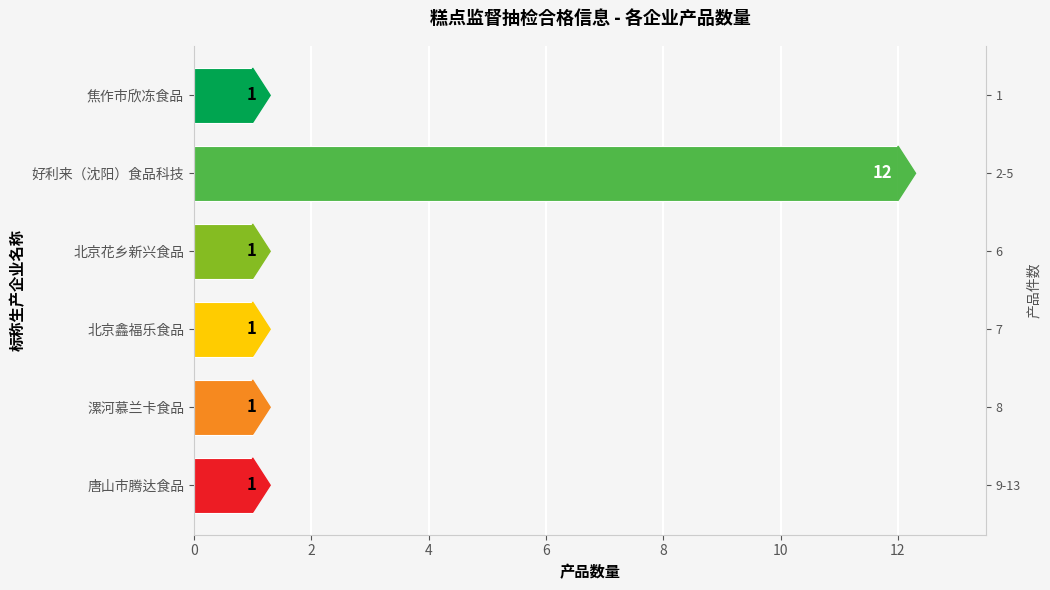

The value at 漯河慕兰卡食品 is 1. True or false?

True